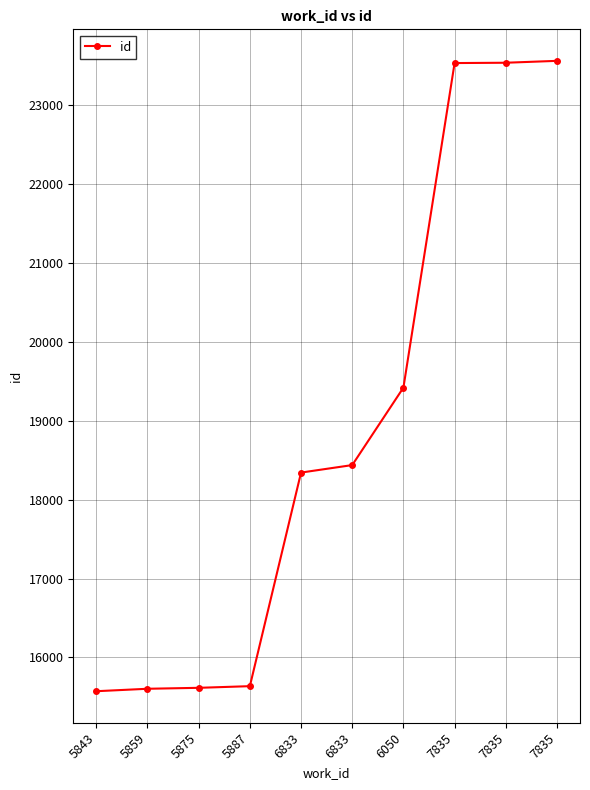

What is the change in value from 5843 to 5859?

+31